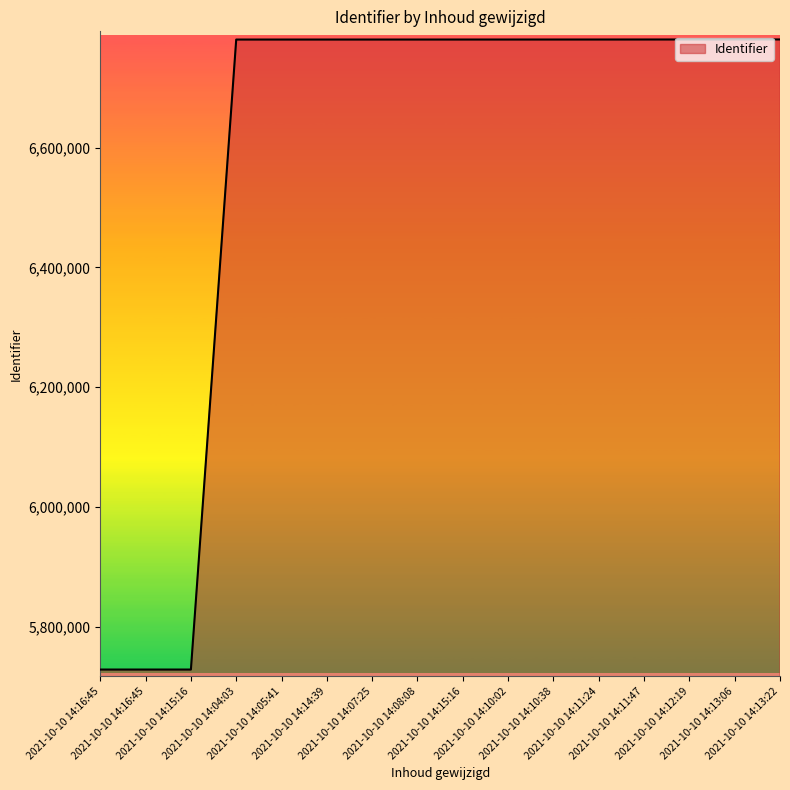

Reading left to right, list all the values displayed in this chart.

2021-10-10 14:16:45=5728514	2021-10-10 14:16:45=5728515	2021-10-10 14:15:16=5728517	2021-10-10 14:04:03=6780471	2021-10-10 14:05:41=6780476	2021-10-10 14:14:39=6780479	2021-10-10 14:07:25=6780485	2021-10-10 14:08:08=6780489	2021-10-10 14:15:16=6780498	2021-10-10 14:10:02=6780502	2021-10-10 14:10:38=6780515	2021-10-10 14:11:24=6780517	2021-10-10 14:11:47=6780547	2021-10-10 14:12:19=6780574	2021-10-10 14:13:06=6780597	2021-10-10 14:13:22=6780645